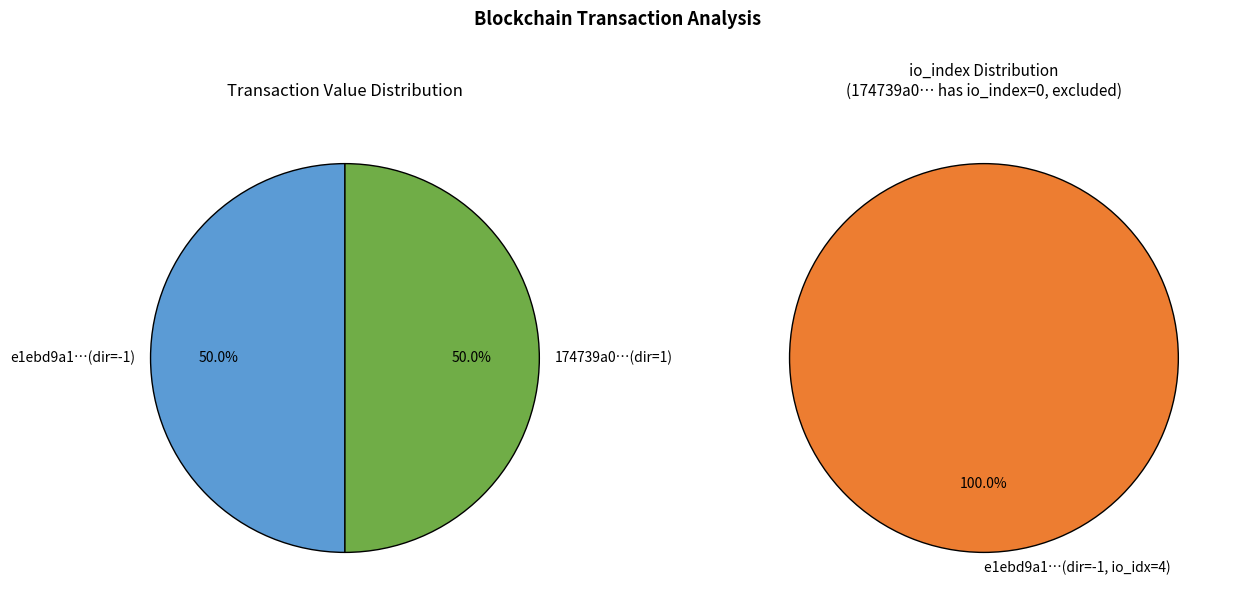

To the nearest percent, what is the average slice percentage?

50%